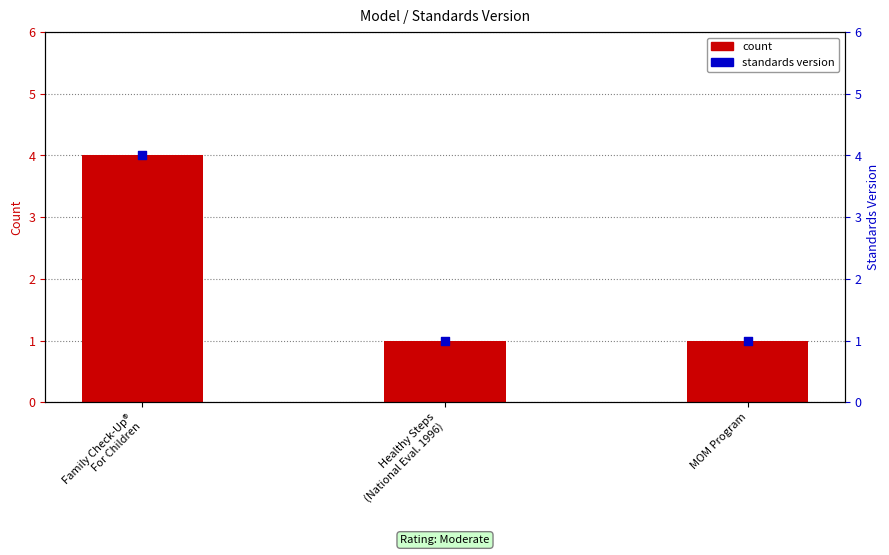

Which series has the largest Y range (max minus min)?

count